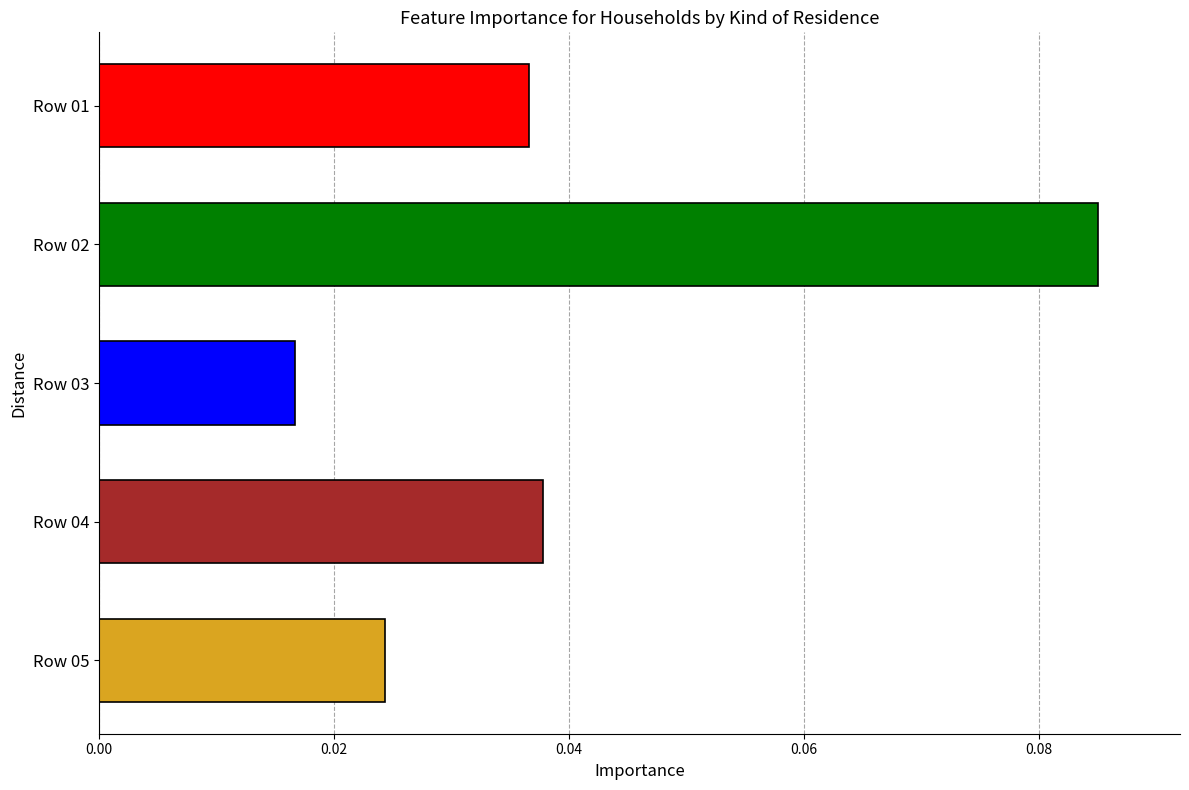

At which category does the chart reach its peak across all series?

Row 02